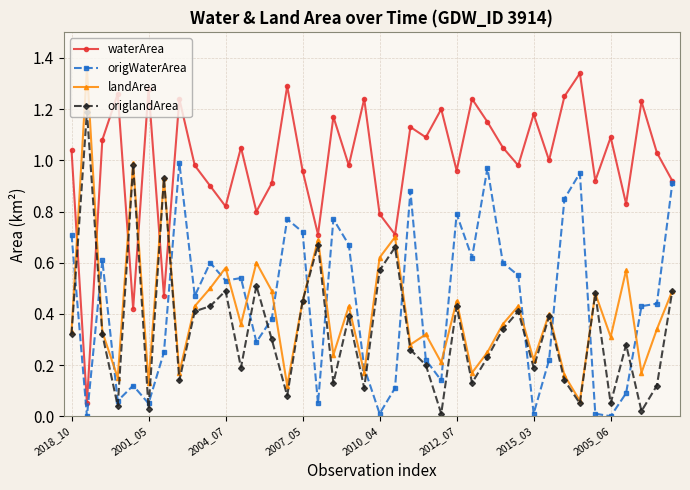

How many interior local valleys does the waterArea series have?

14